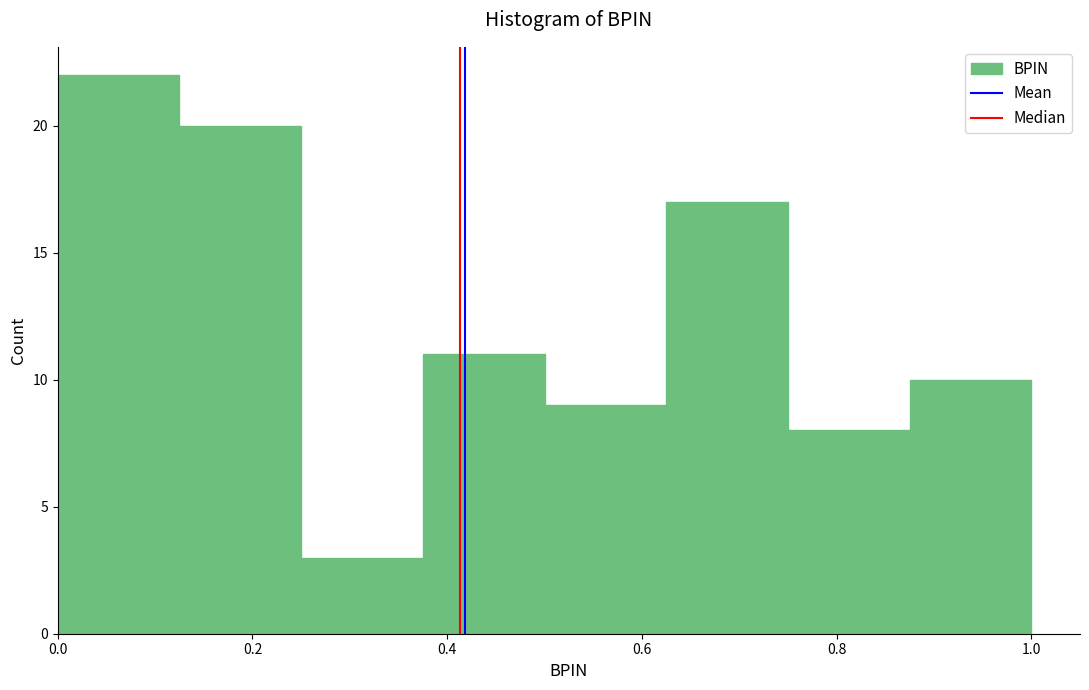

Reading left to right, transcribe this chart: for each bar, give the range it covers on the x-axis and its height. Neither the bar edges nor the heights are printed on the chart, so give them approximately, as read against the axes.

0.000 to 0.125: 22
0.125 to 0.250: 20
0.250 to 0.375: 3
0.375 to 0.500: 11
0.500 to 0.625: 9
0.625 to 0.750: 17
0.750 to 0.875: 8
0.875 to 1.000: 10